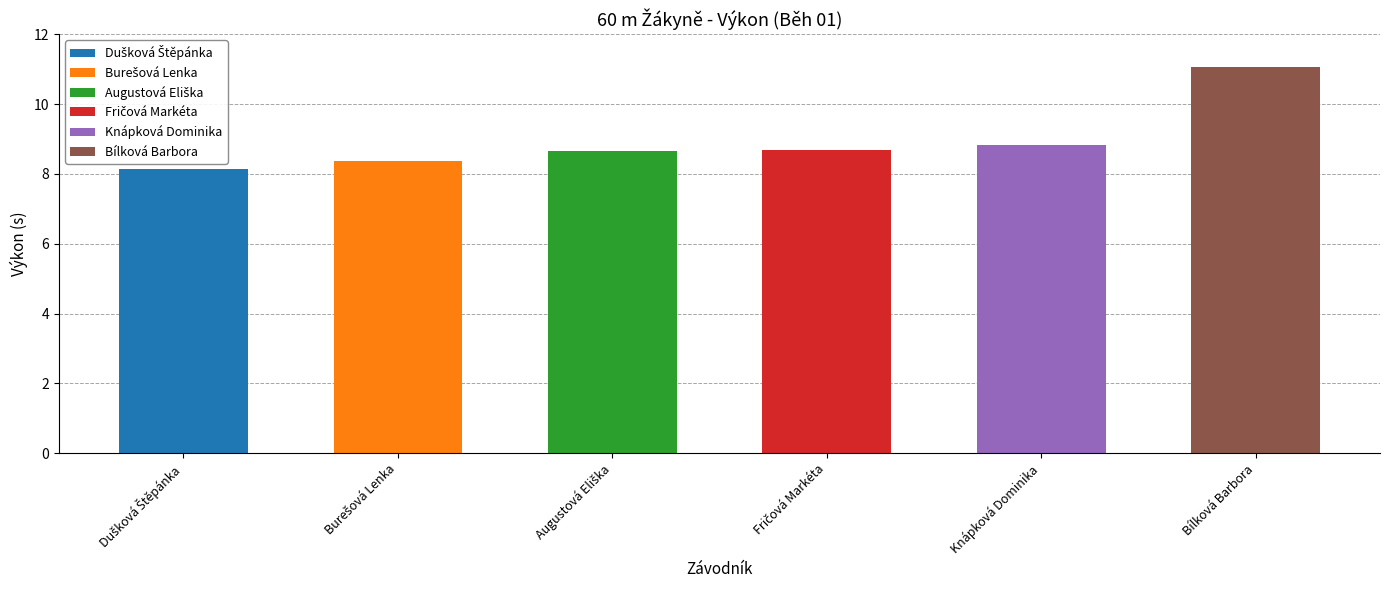

What is the label of the 6th bar from the left?

Bílková Barbora